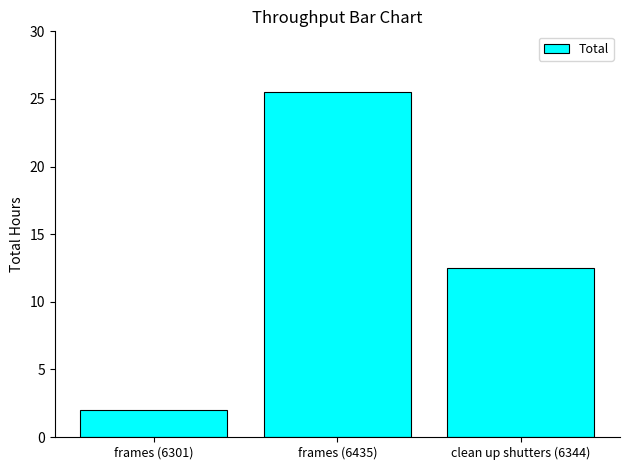

What position from the right is frames (6435)?

2